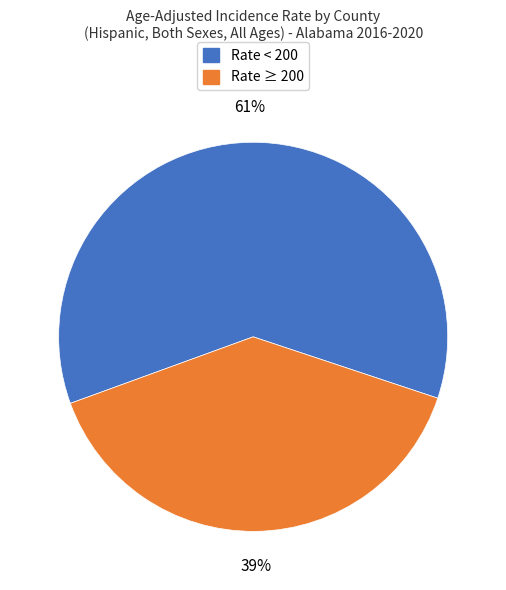

To the nearest percent, what is the average slice percentage?

50%